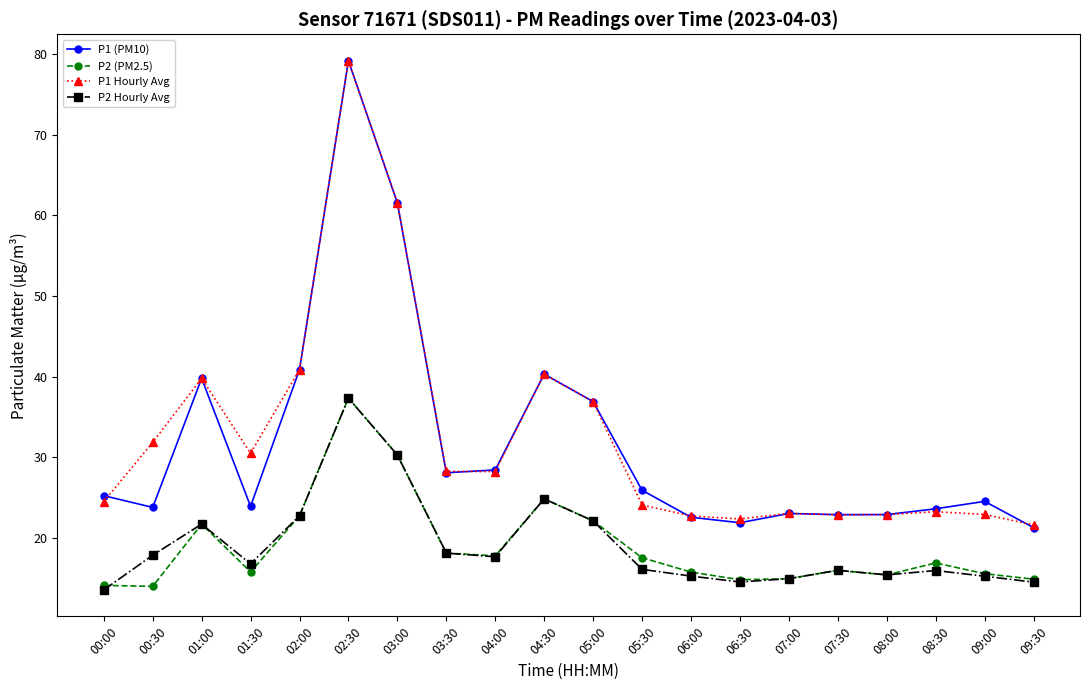

What is the minimum value shown in the chart?

13.5